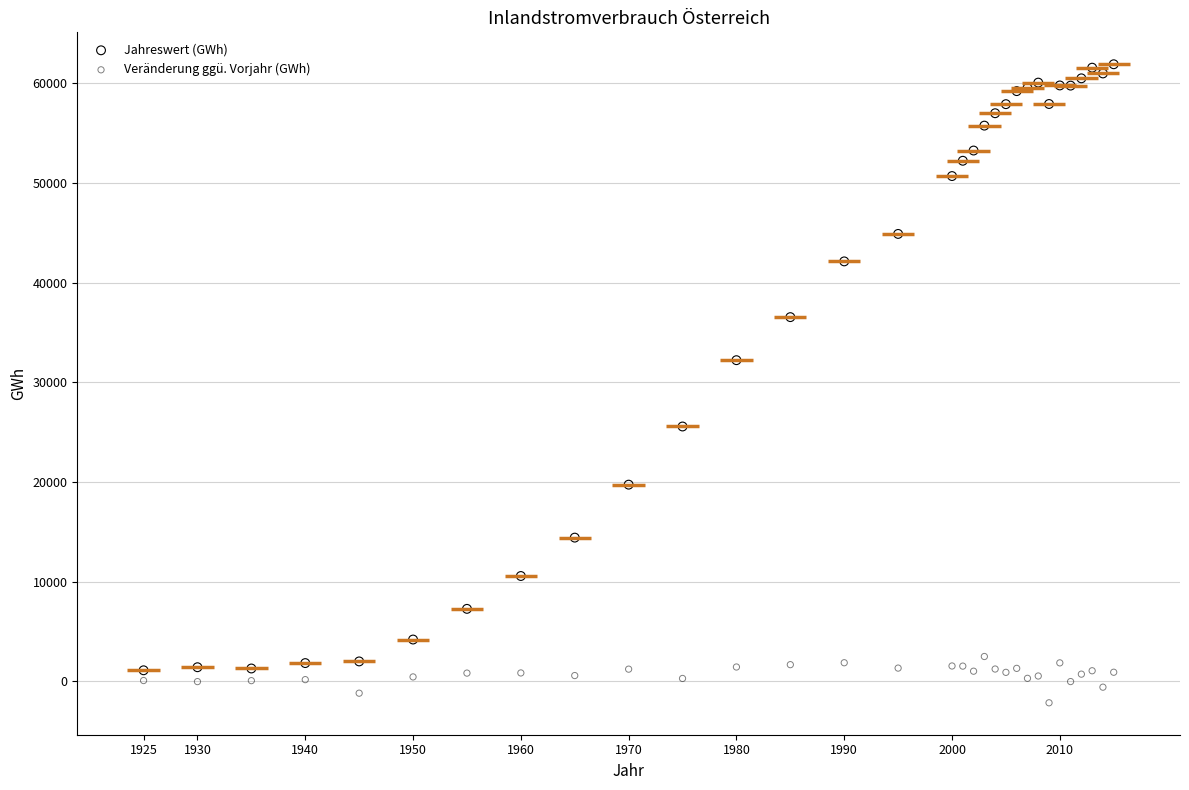

What are all the series names shown in the legend?

Jahreswert (GWh), Veränderung ggü. Vorjahr (GWh)